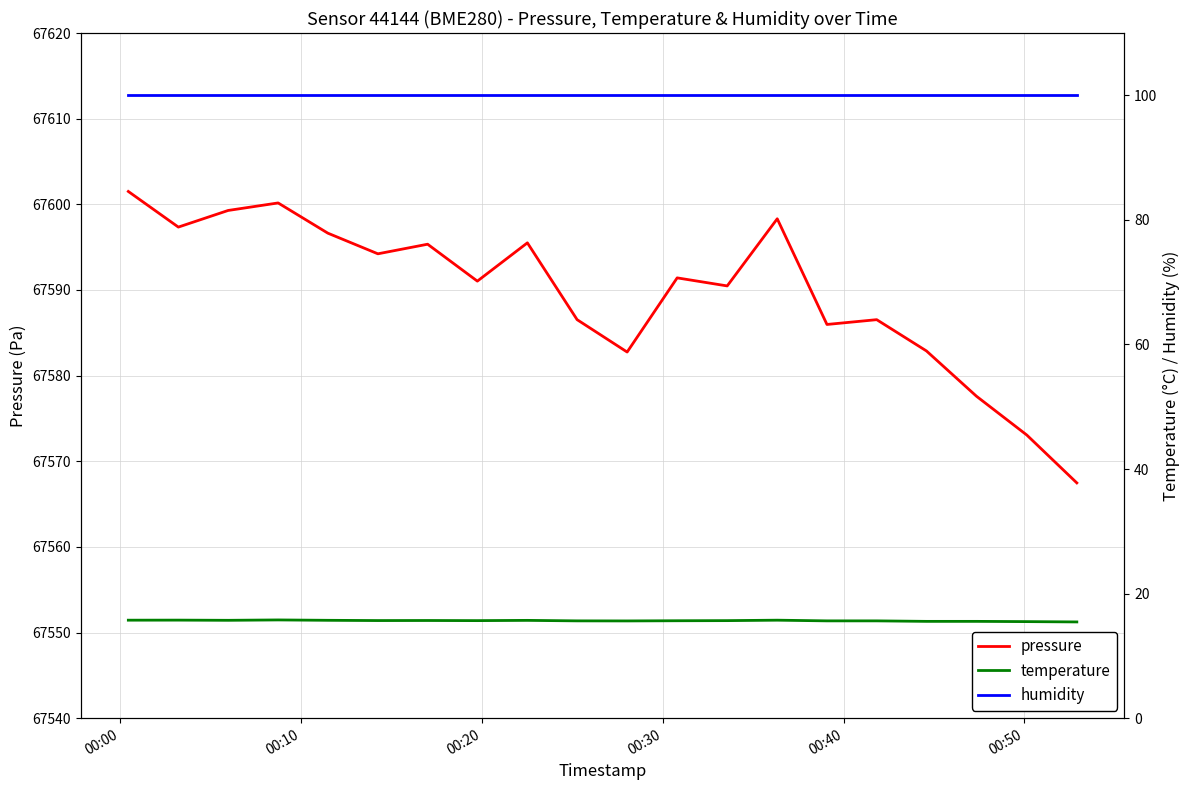

Does the chart display data point markers on the line(s)?

No